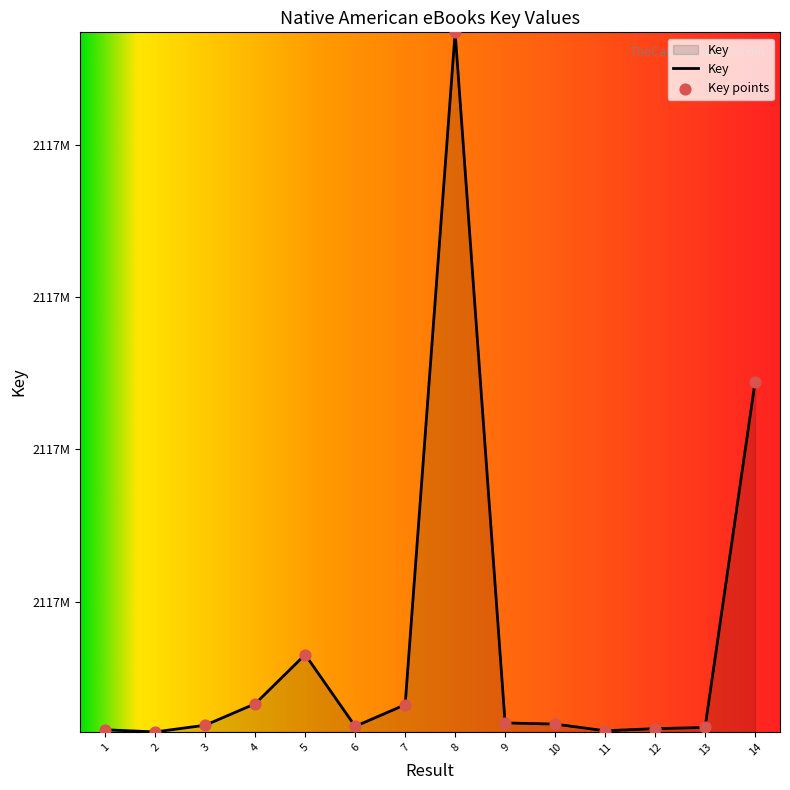

What is the change in value from 2 to 7?

+357